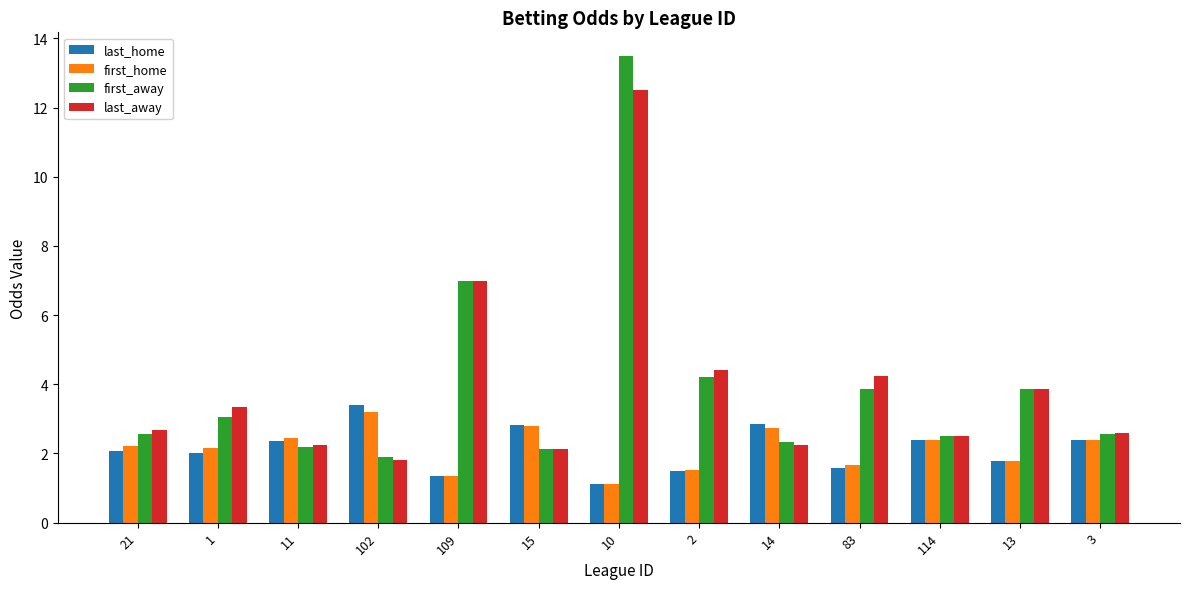

How many categories are shown in the chart?

13